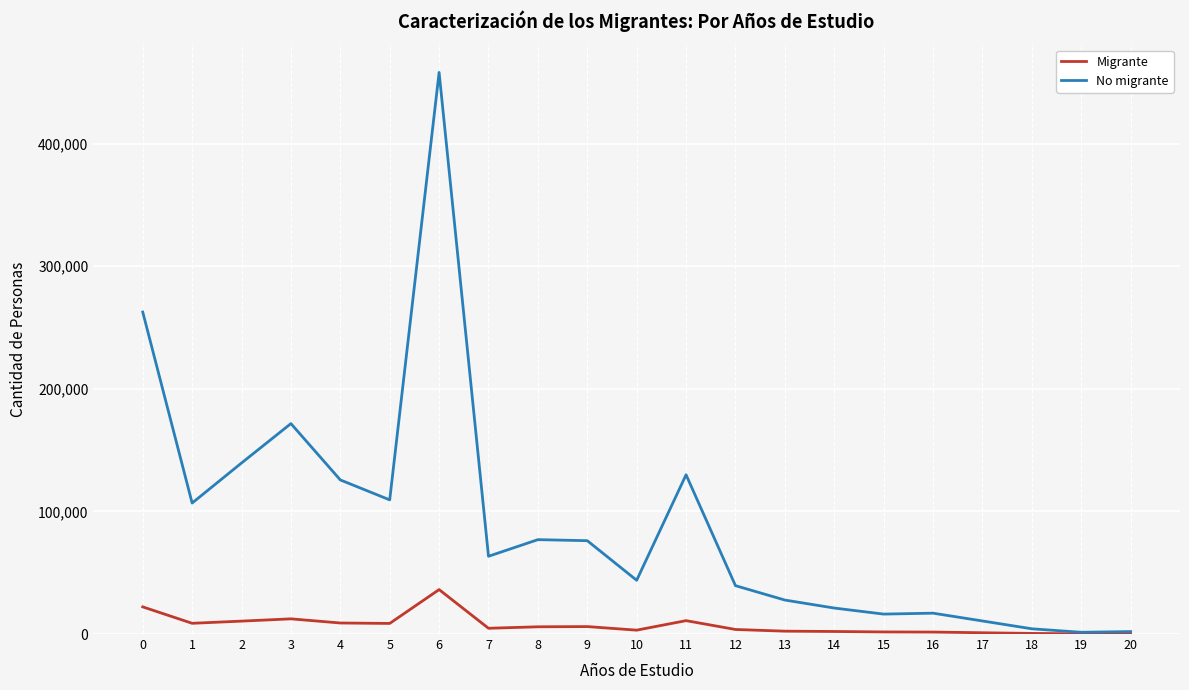

What is the maximum value for Migrante?

36244